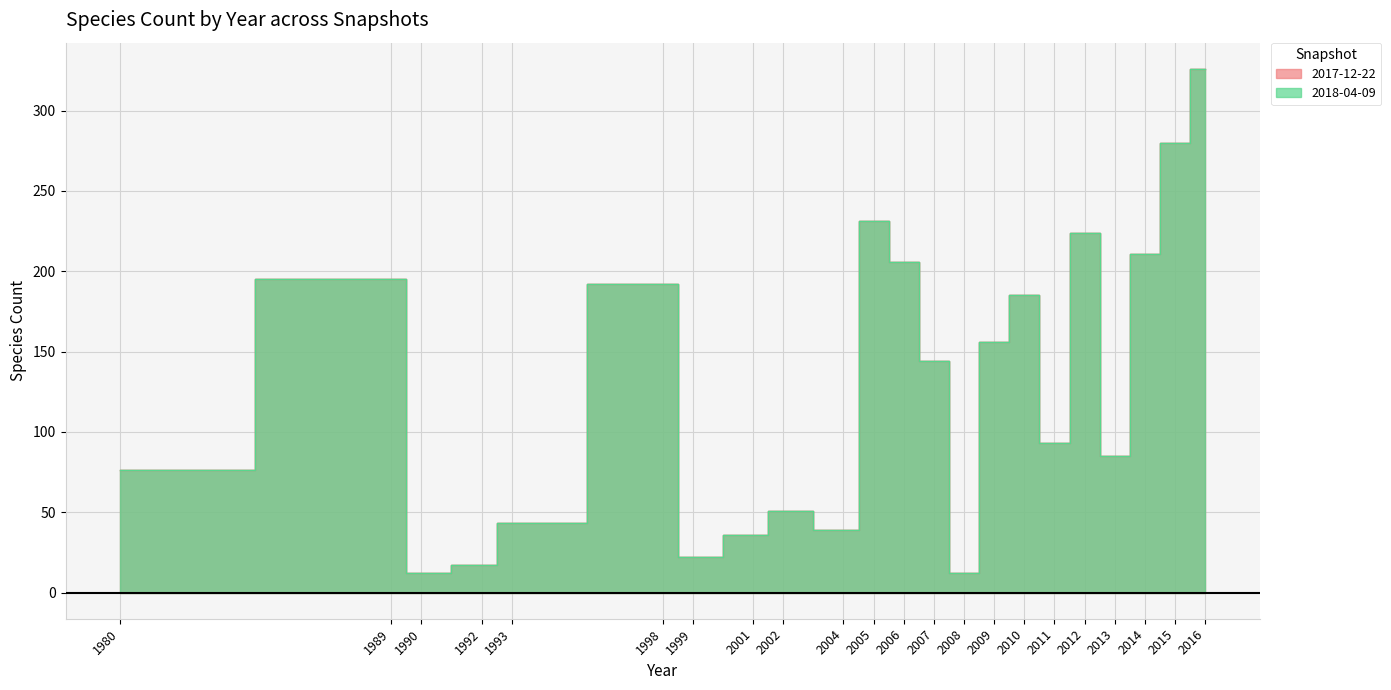

What is the difference between the maximum and minimum values in the 2018-04-09 series?

314